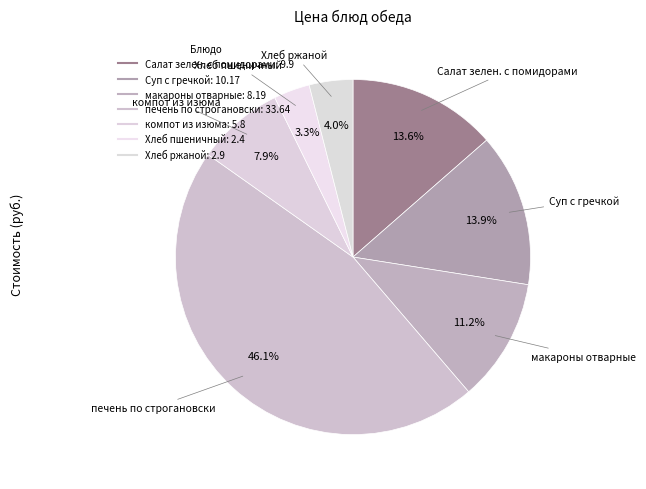

True or false: Суп с гречкой accounts for 4% of the total.

False